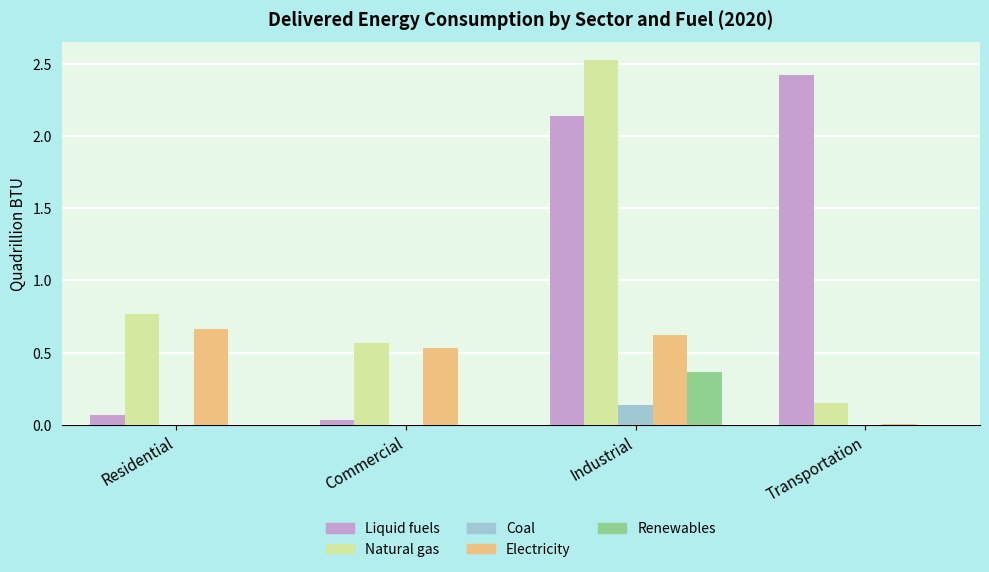

At which label does Natural gas reach its peak?

Industrial